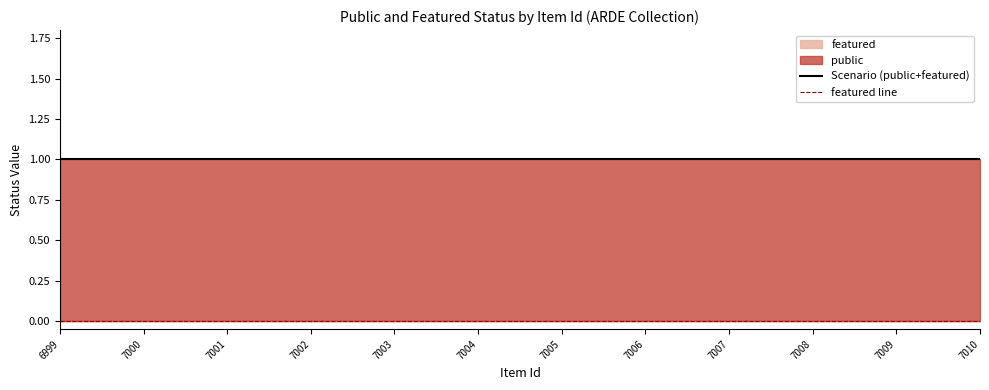

How many lines are shown in the chart?

2